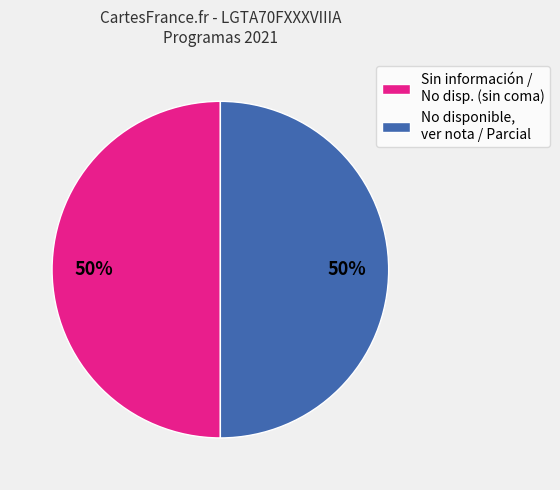

Approximately how many times larger is the value at No disponible, ver nota / Parcial compared to Sin información / No disp. (sin coma)?

1.0